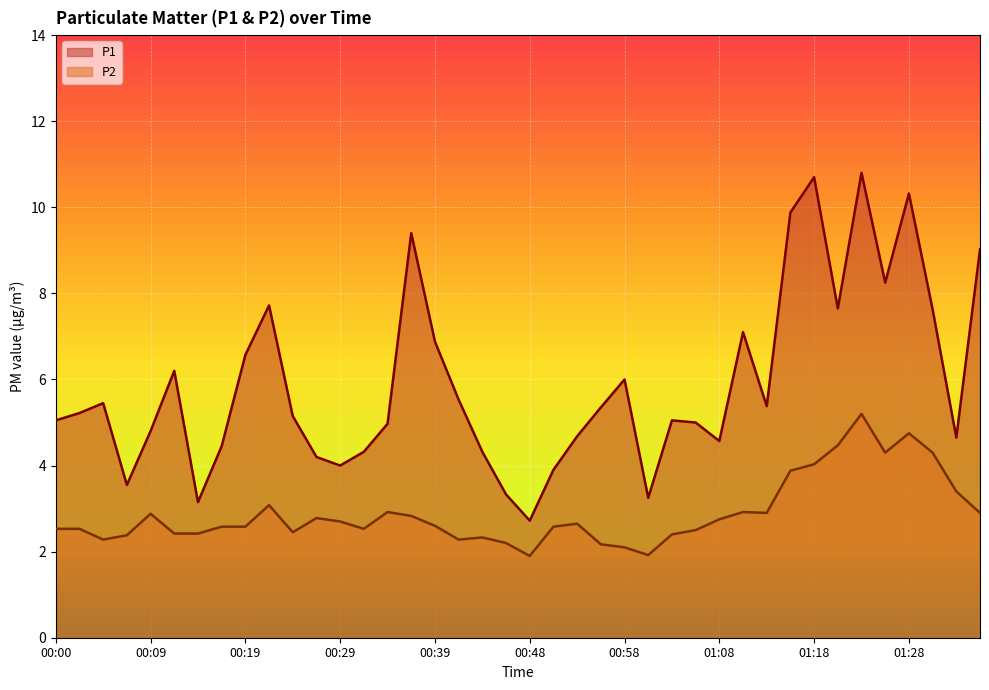

What is the sum of all P1 values?

236.2